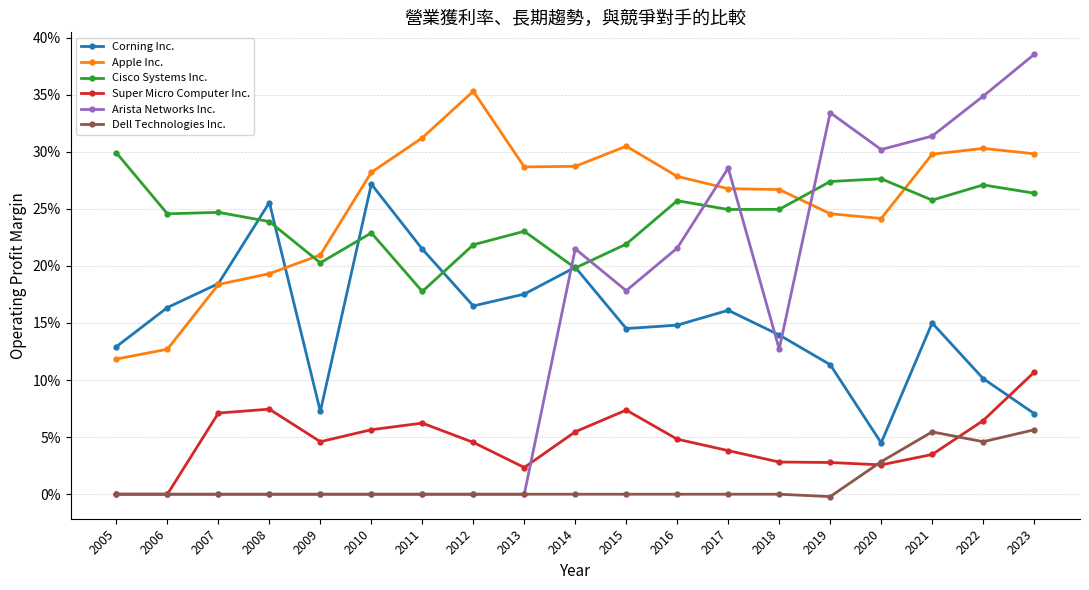

What are all the series names shown in the legend?

Corning Inc., Apple Inc., Cisco Systems Inc., Super Micro Computer Inc., Arista Networks Inc., Dell Technologies Inc.